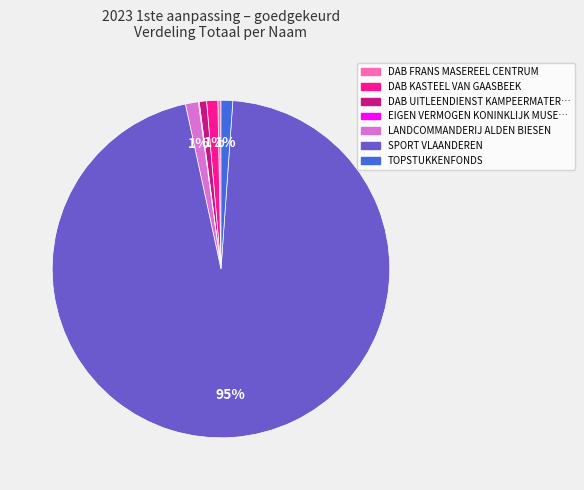

Which category accounts for the majority?

SPORT VLAANDEREN